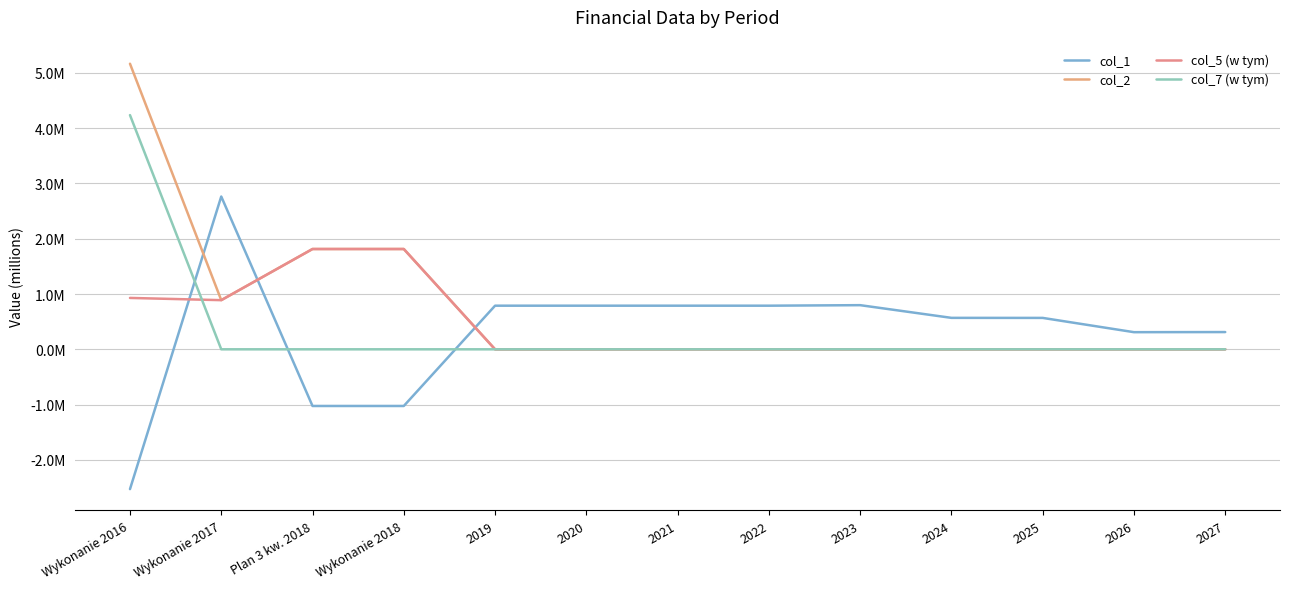

Does the chart display data point markers on the line(s)?

No